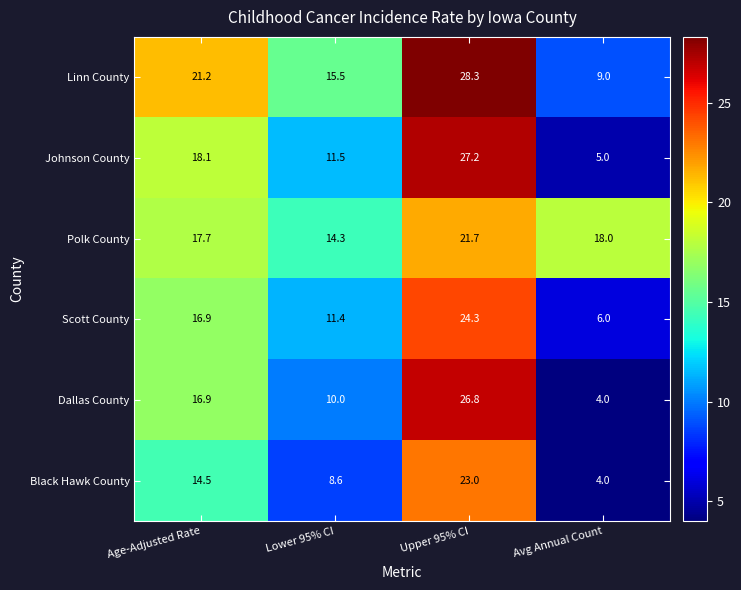

Count the number of categories in the chart.

4